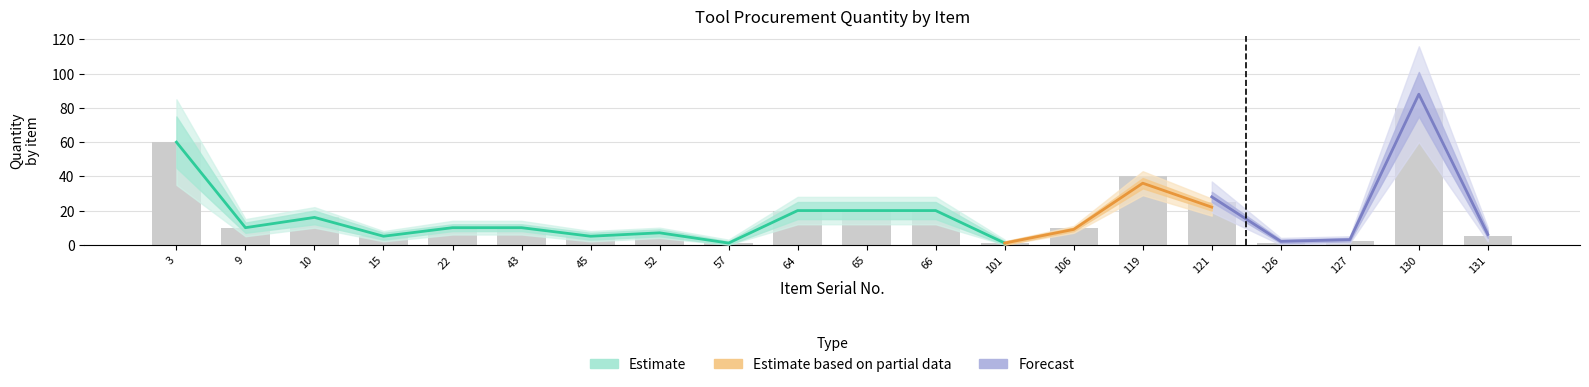

What are all the series names shown in the legend?

Estimate, Estimate based on partial data, Forecast